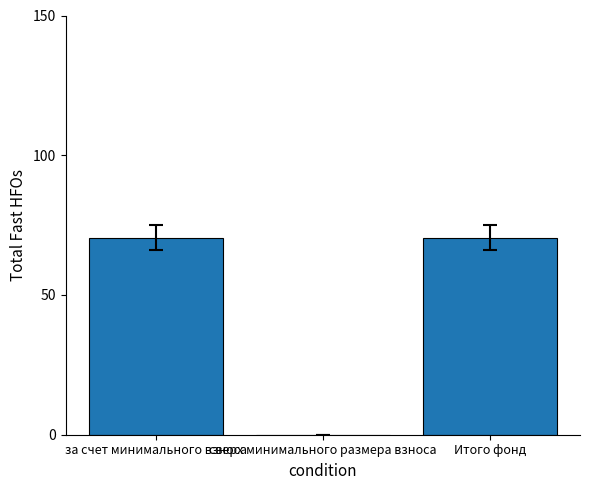

How many data points are above 70?

2